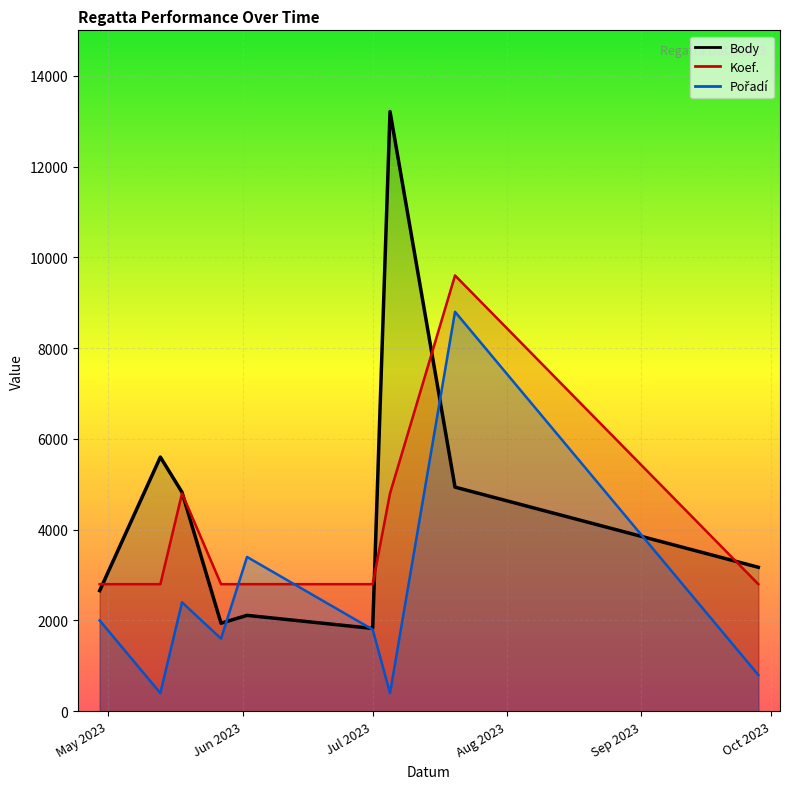

List the series in order of their peak value, lowest first.

Pořadí, Koef., Body